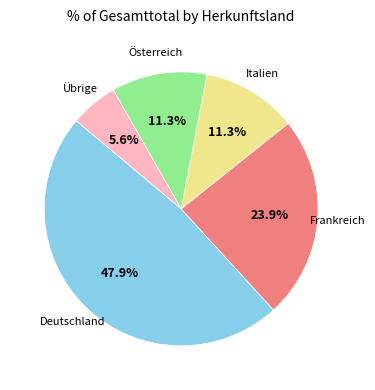

Is there a majority slice in this chart?

No